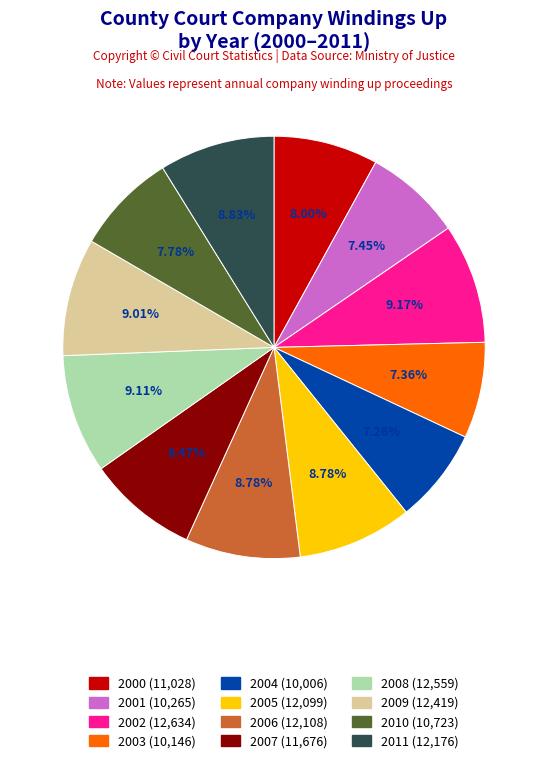

How many segments does this pie chart have?

12